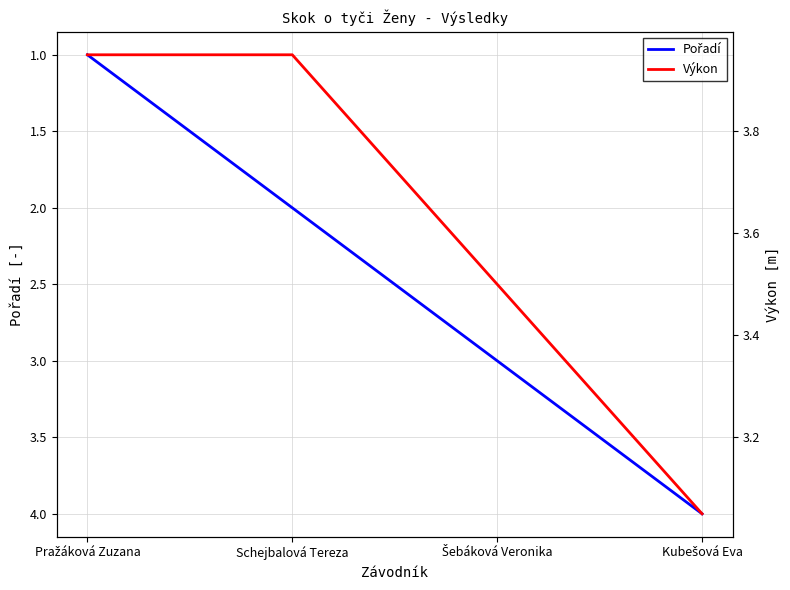

What is the label of the 1st point from the left?

Pražáková Zuzana